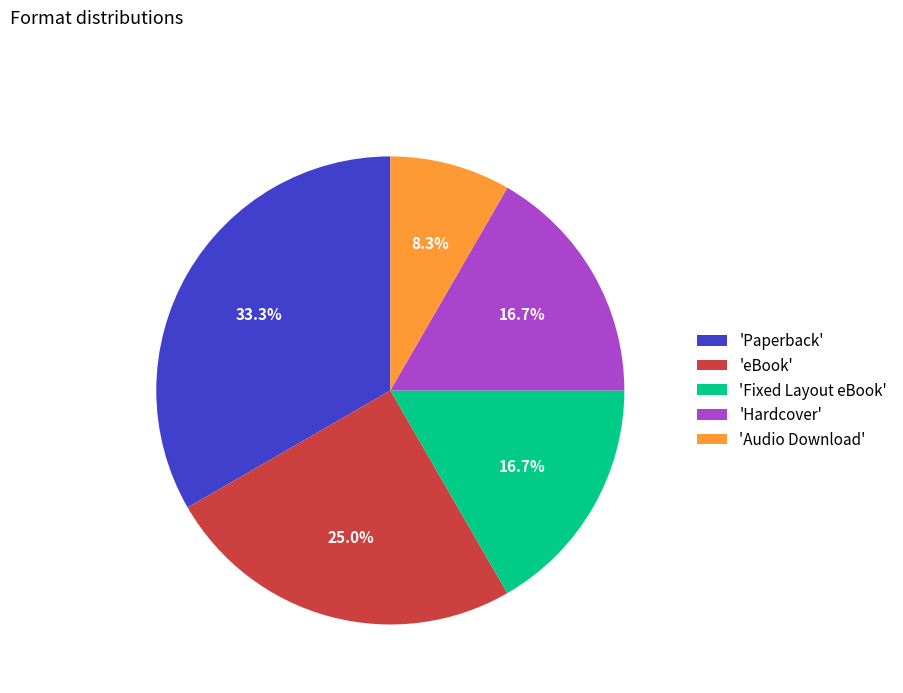

Is there a majority slice in this chart?

No